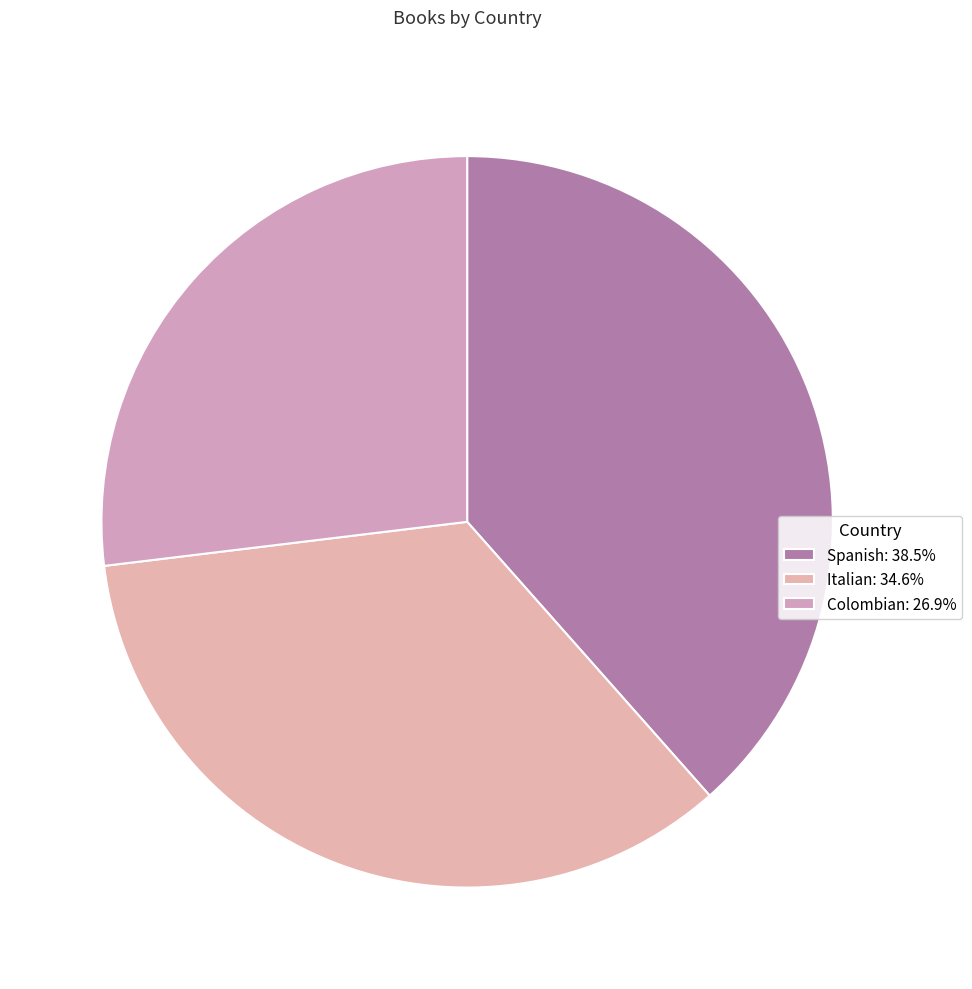

How many segments does this pie chart have?

3